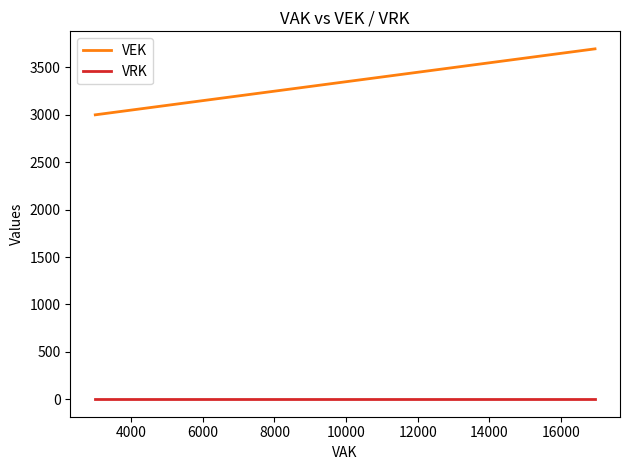

Rank the series by their maximum value, from lowest to highest.

VRK, VEK